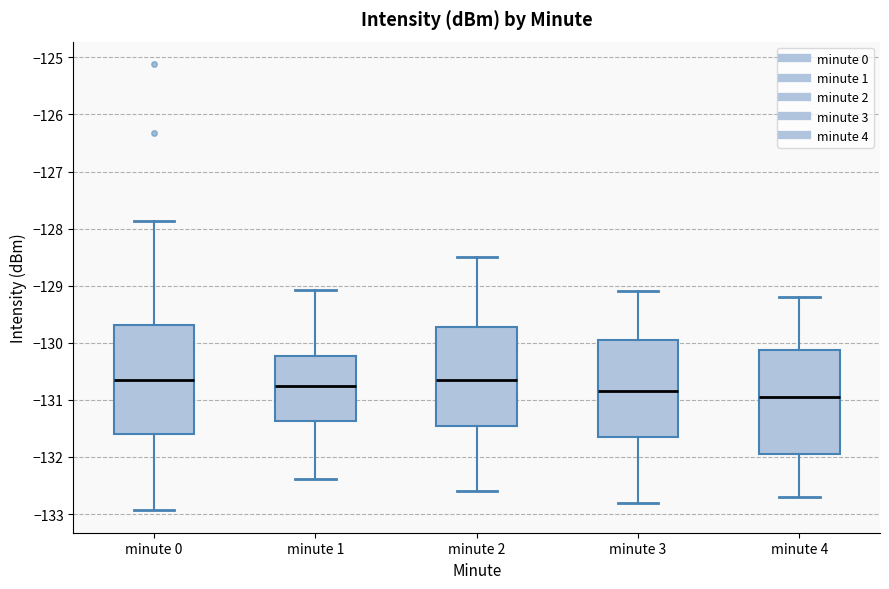

Reading left to right, read every box against the y-axis: the position of its median line, the range the box covers, and the ends of its whiskers. The values are not printed on the chart, so give them approximately, as read against the axis.

minute 0: median -130.7, box -131.6 to -129.7, whiskers -132.9 to -127.9
minute 1: median -130.8, box -131.4 to -130.2, whiskers -132.4 to -129.1
minute 2: median -130.6, box -131.4 to -129.7, whiskers -132.6 to -128.5
minute 3: median -130.8, box -131.6 to -129.9, whiskers -132.8 to -129.1
minute 4: median -130.9, box -131.9 to -130.1, whiskers -132.7 to -129.2